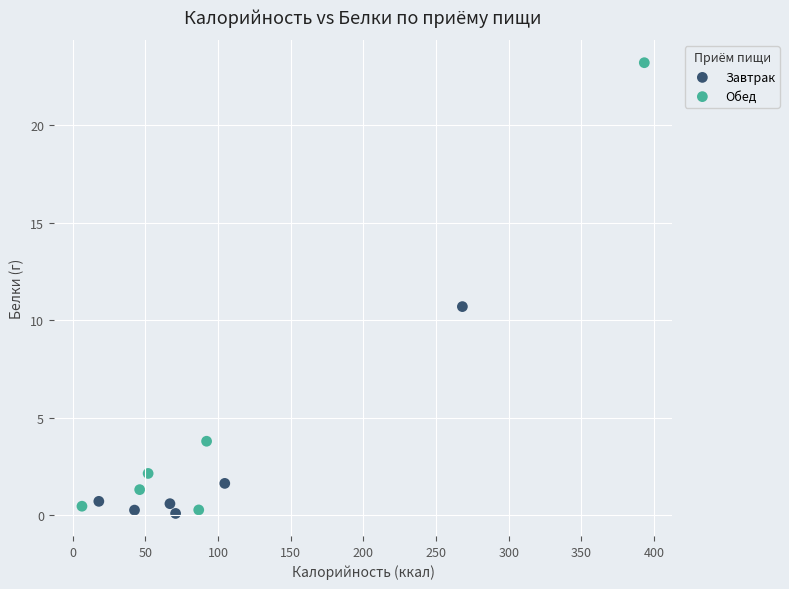

Which series has the widest spread of Y values?

Обед